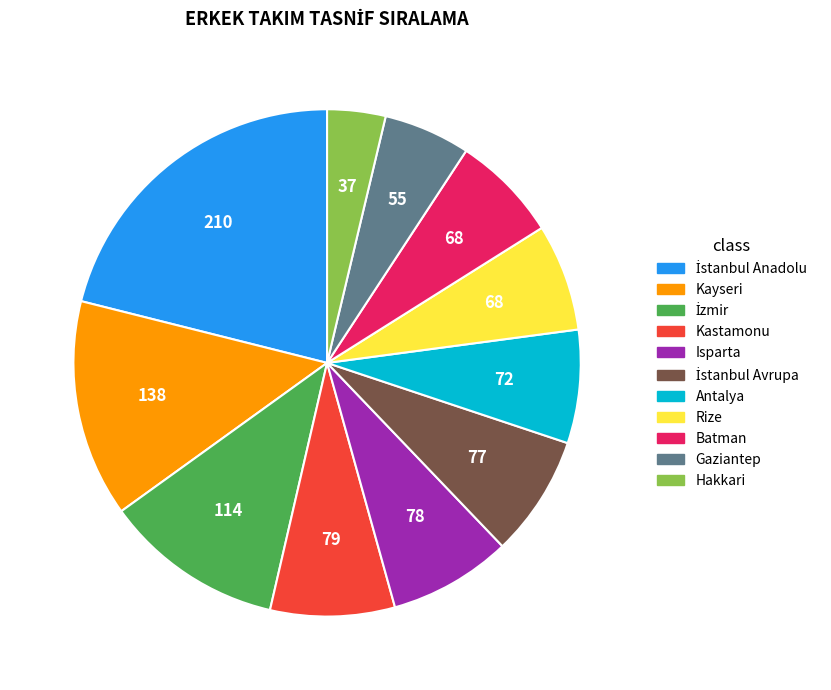

Is the sum of Kayseri and Rize greater than half?

No